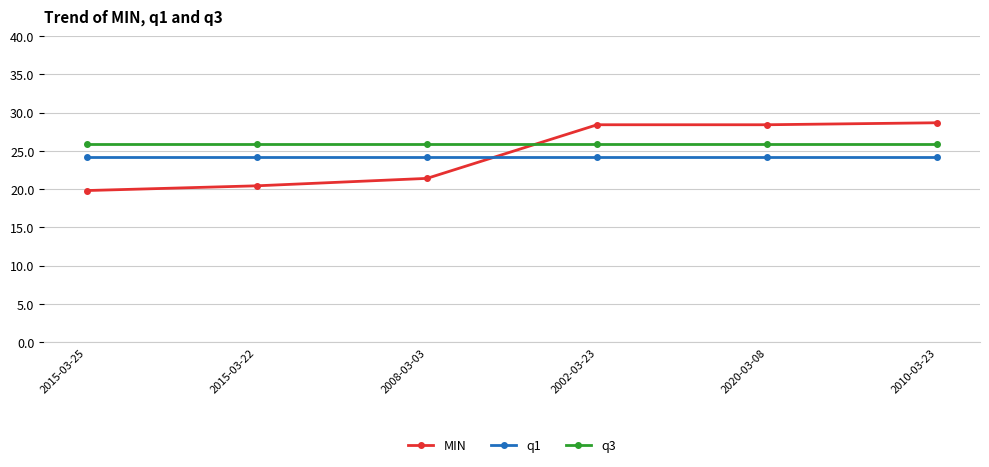

At which category does the chart reach its minimum across all series?

2015-03-25